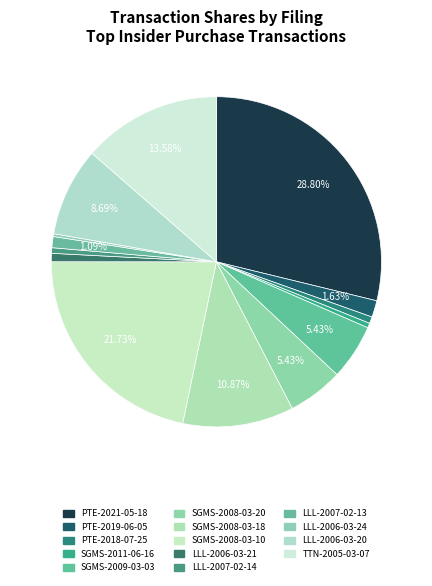

To the nearest percent, what percentage of the pie is LLL-2006-03-21?

1%